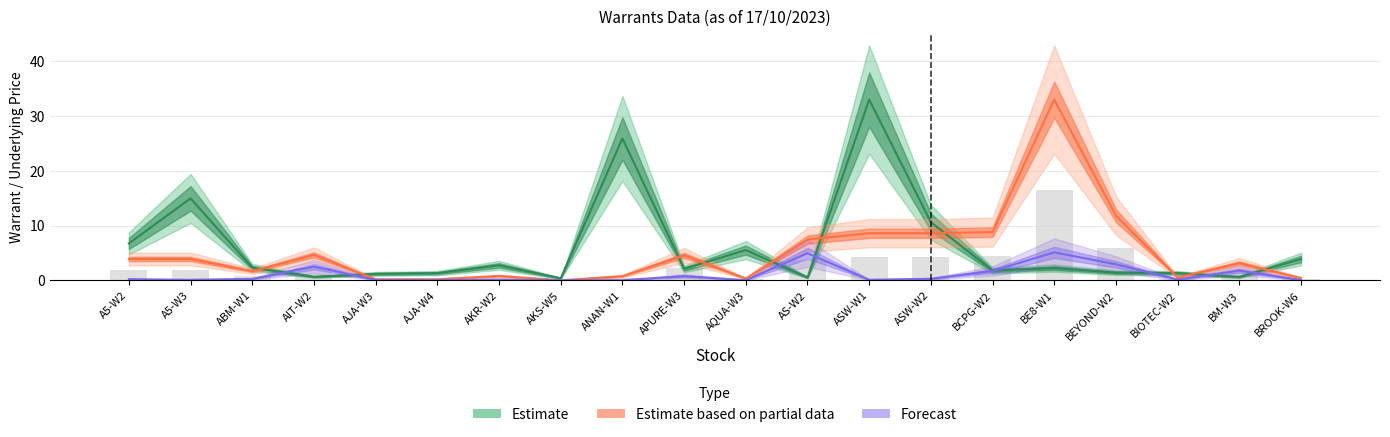

What is the difference between the maximum and minimum values in the Gearing Ratio series?

32.6